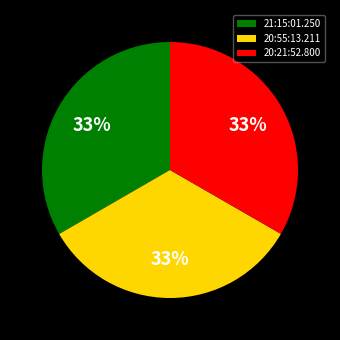

Is it true that 20:21:52.800 is 20% of the pie?

False